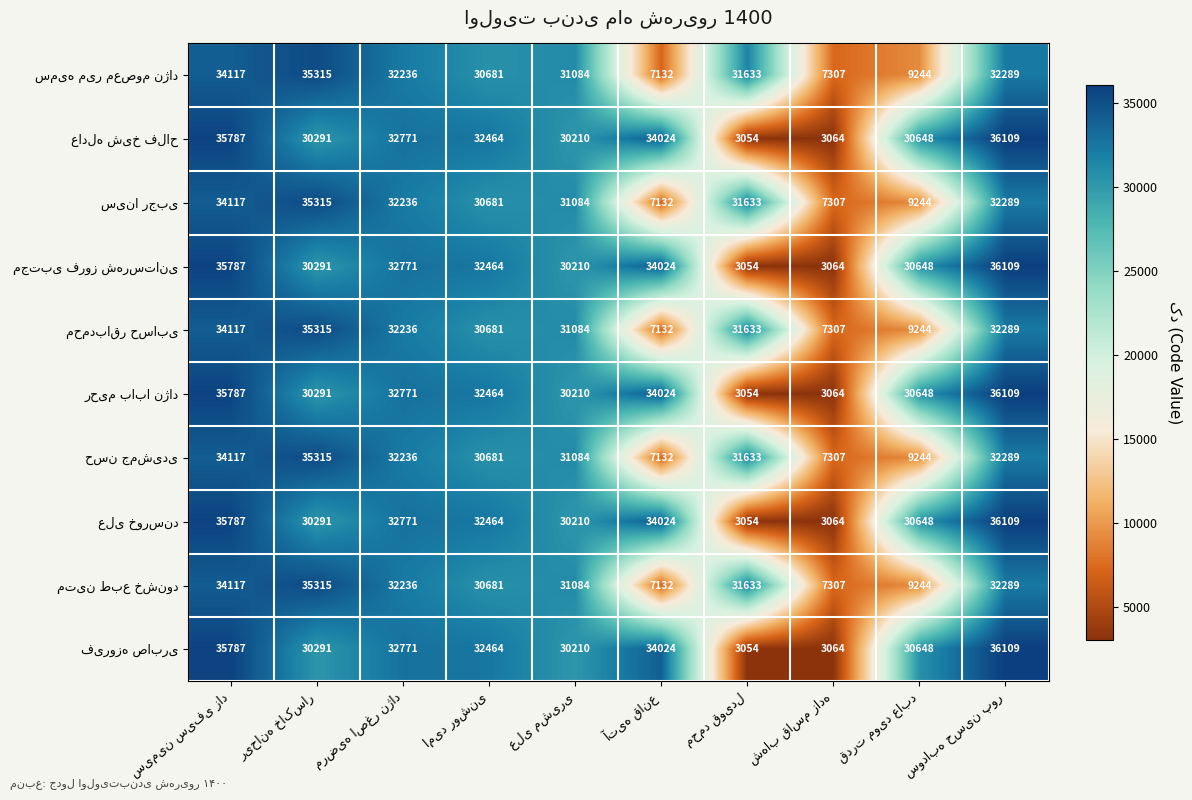

What is the smallest value displayed?

3054